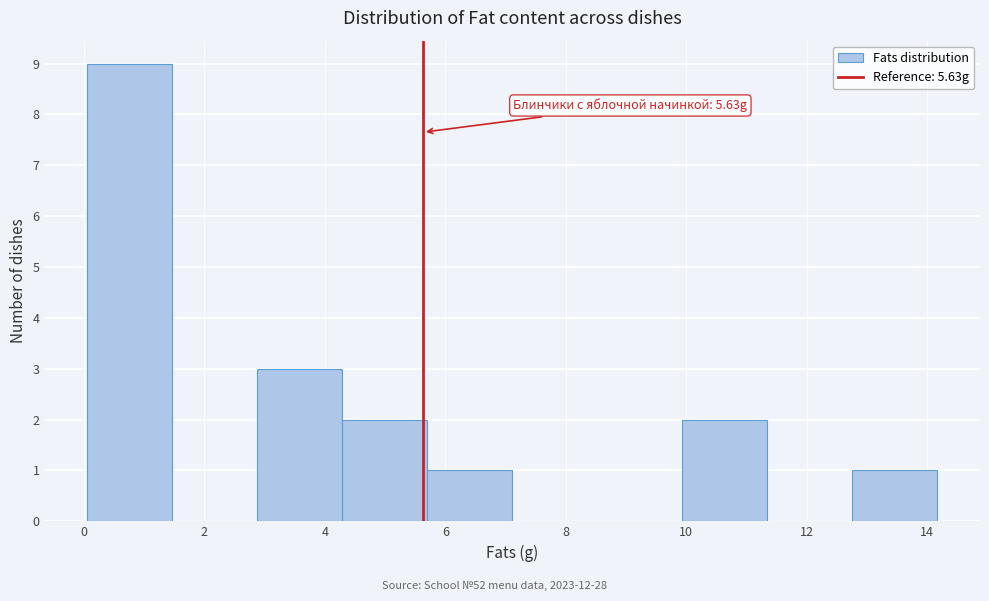

Which range on the x-axis has the tallest bar?

0.0 to 1.4